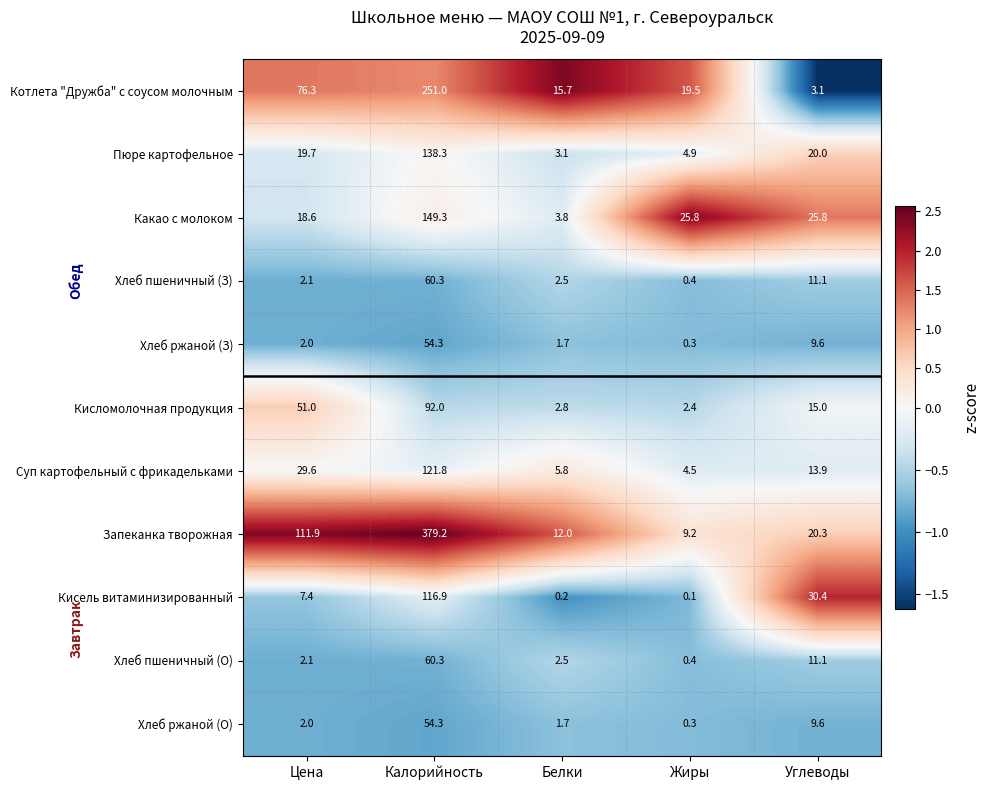

What is the total value across all series at Калорийность?

1477.7